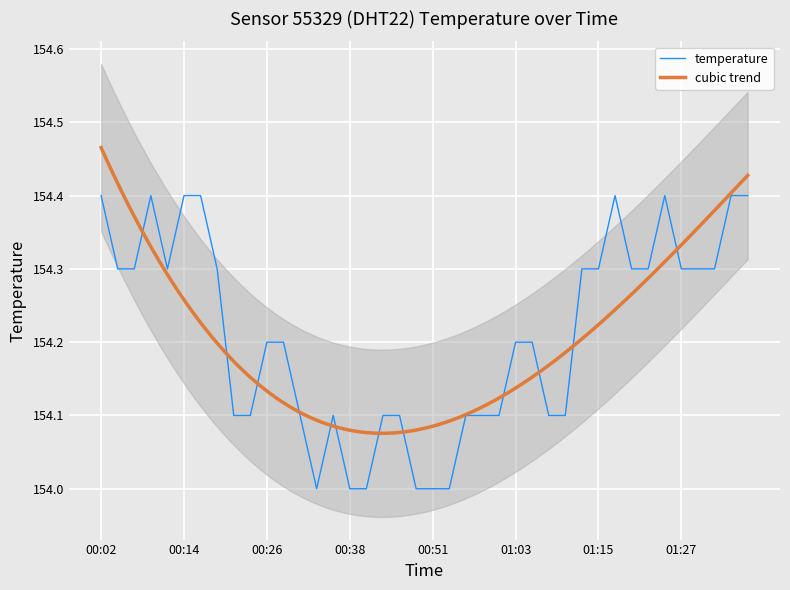

Count the values in the range 154 to 155.

40